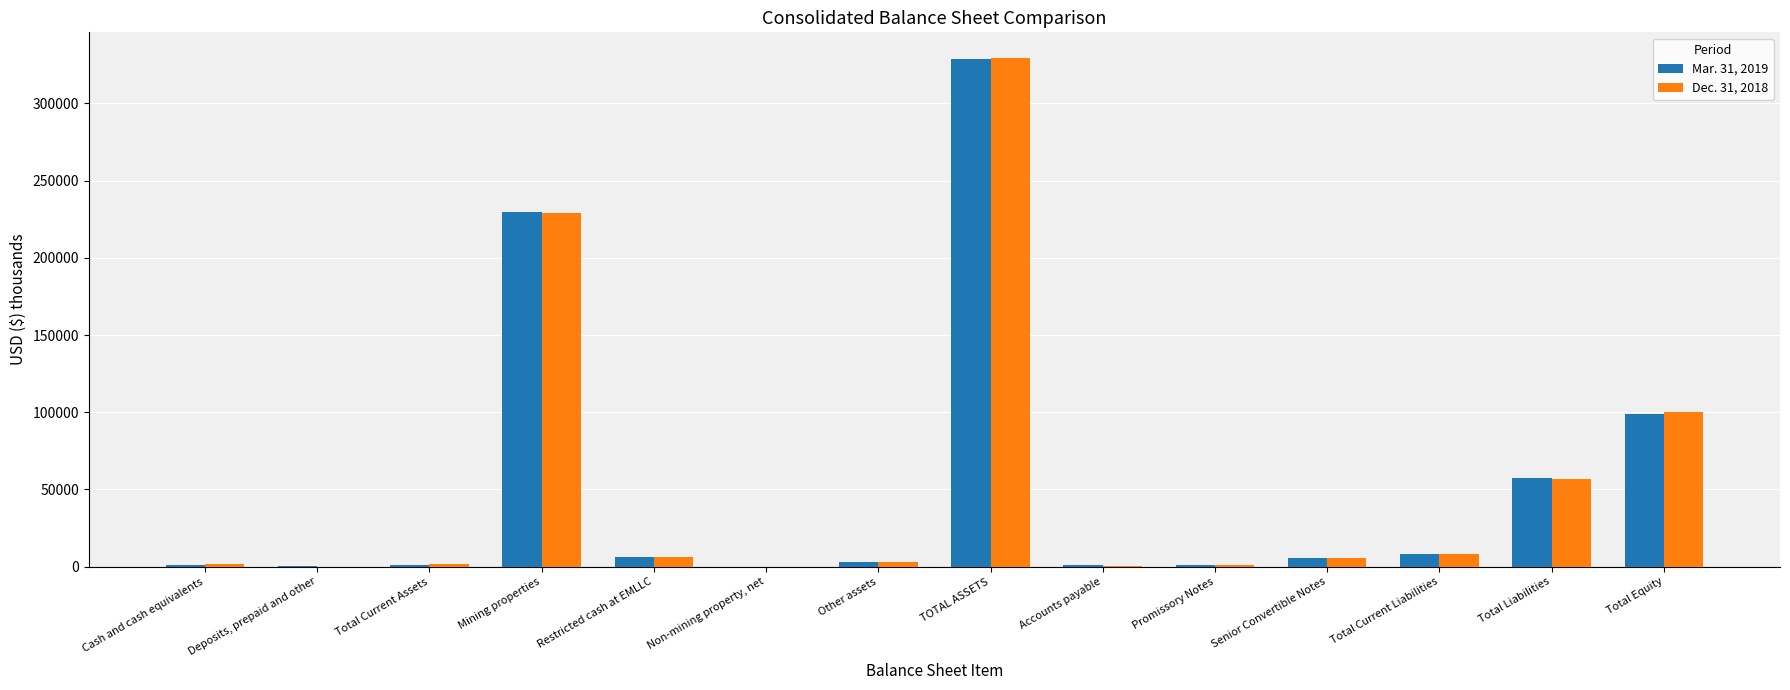

What are all the series names shown in the legend?

Mar. 31, 2019, Dec. 31, 2018